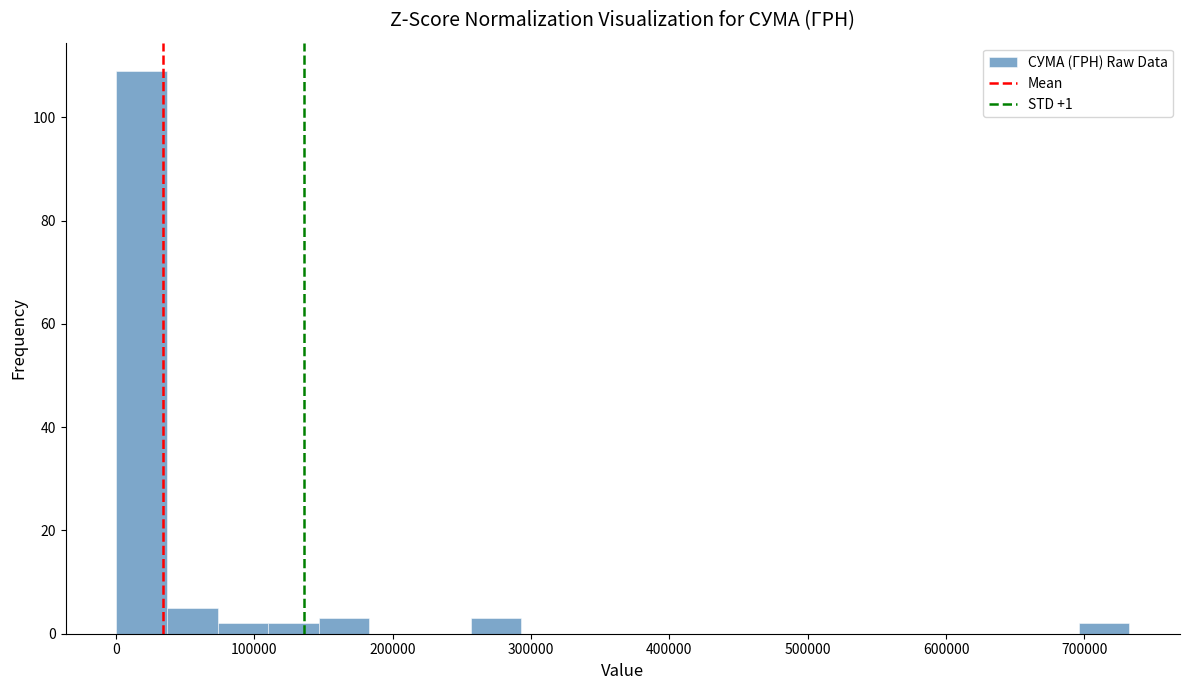

Read against the x-axis, roughly where is the centre of the tallest bar?

20000